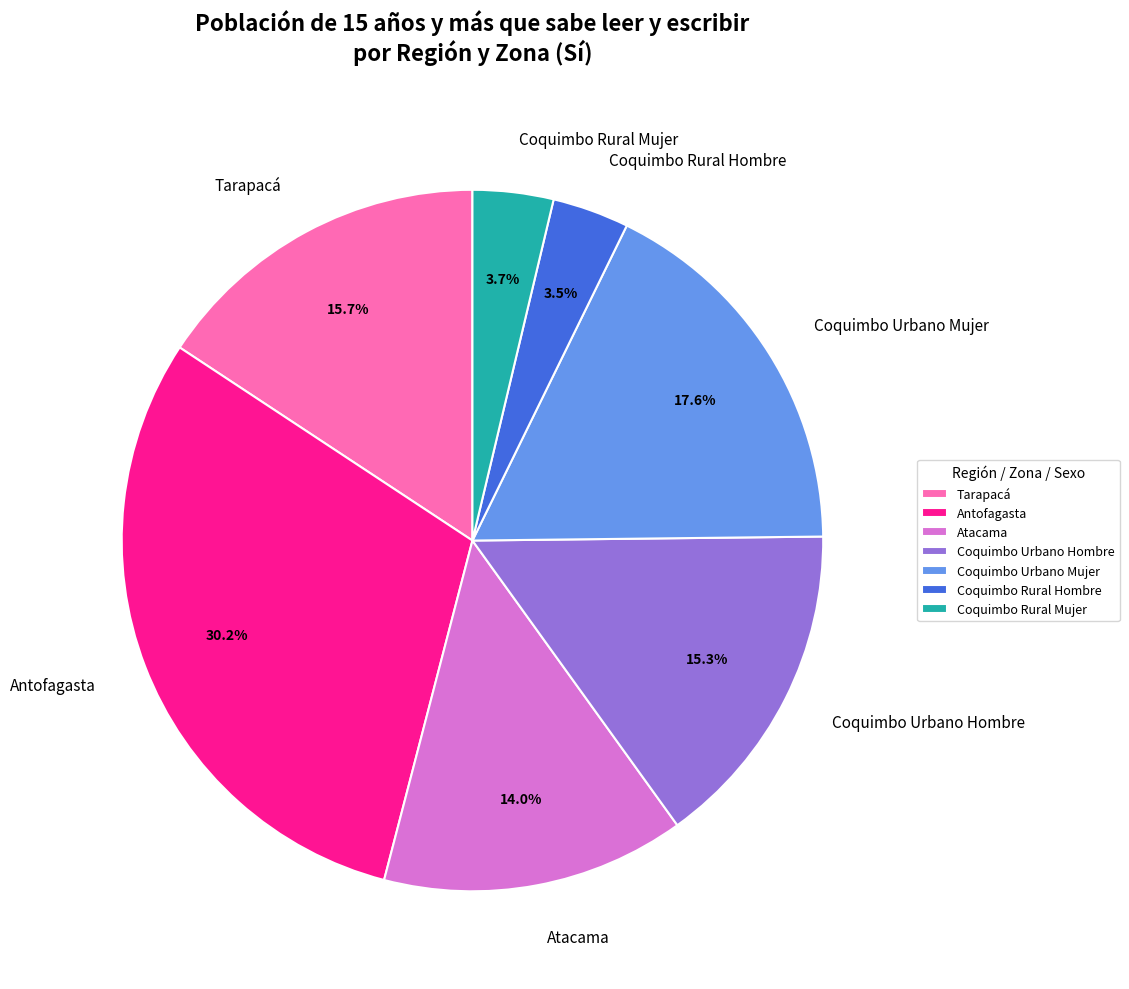

Do Coquimbo Urbano Hombre and Atacama together represent more than half of the pie?

No